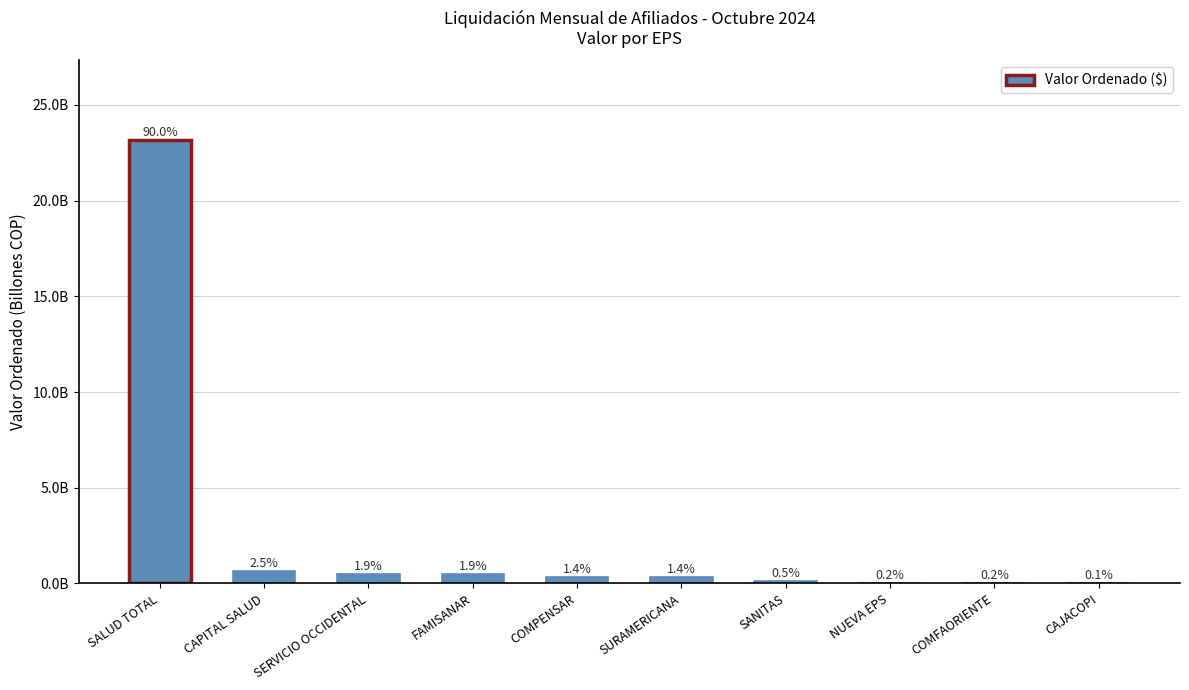

Reading left to right, extract all data points from this chart.

SALUD TOTAL=23.2	CAPITAL SALUD=0.7	SERVICIO OCCIDENTAL=0.5	FAMISANAR=0.5	COMPENSAR=0.4	SURAMERICANA=0.4	SANITAS=0.1	NUEVA EPS=0.0	COMFAORIENTE=0.0	CAJACOPI=0.0